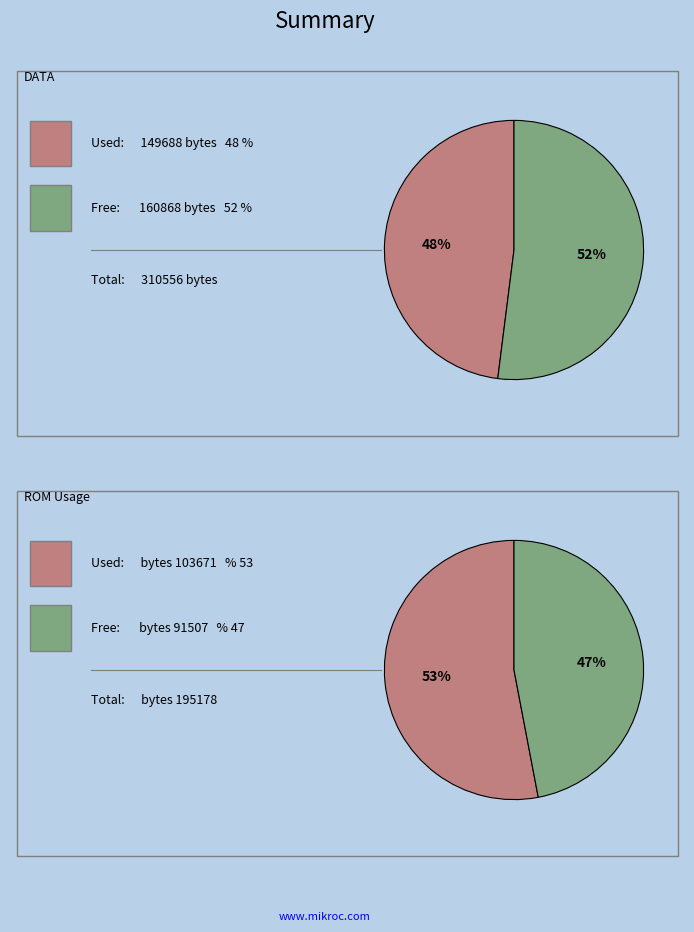

True or false: I believe accounts for 1% of the total.

False